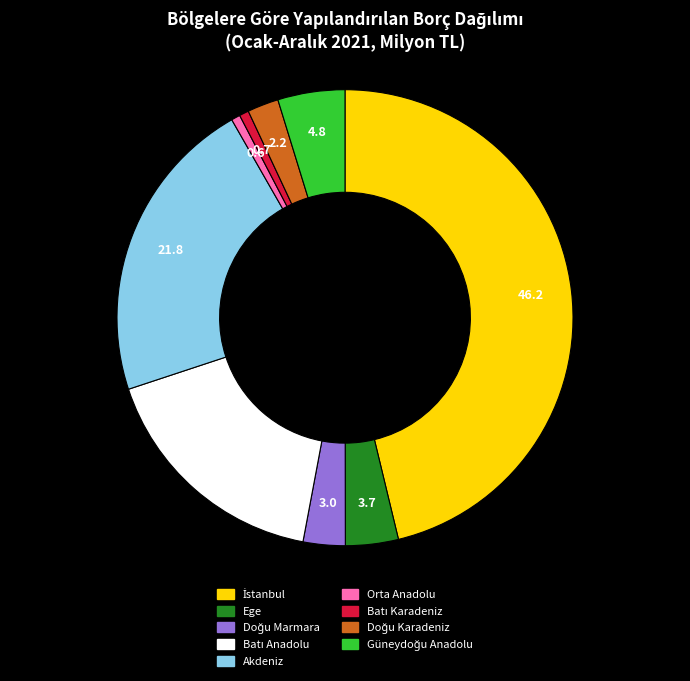

True or false: Orta Anadolu accounts for 1% of the total.

True